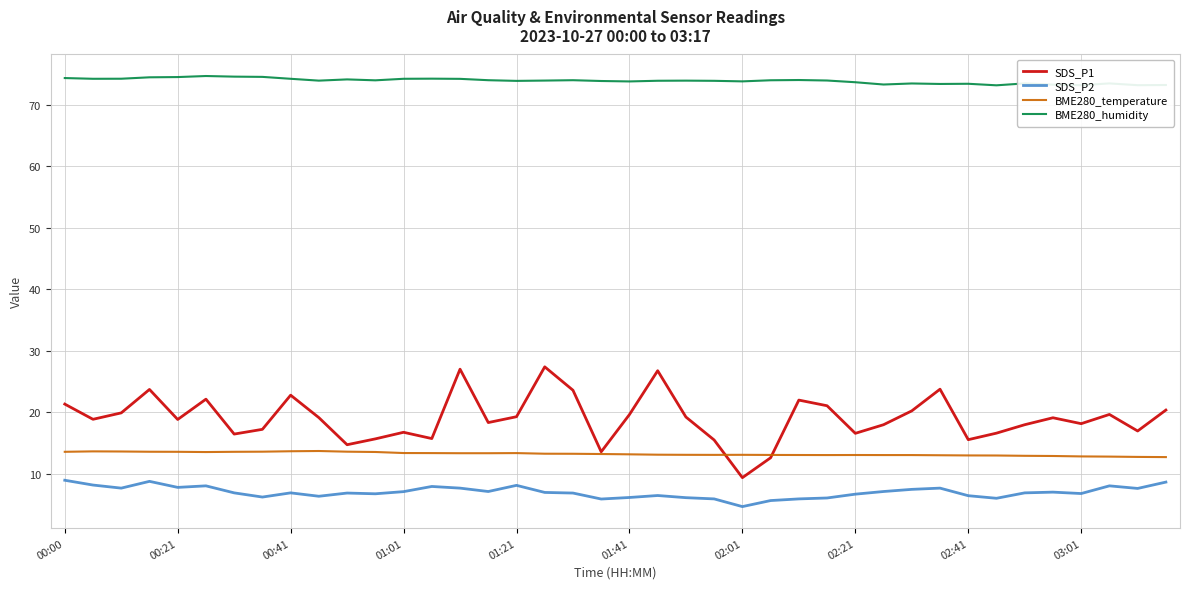

Which series has the largest total across all categories?

BME280_humidity